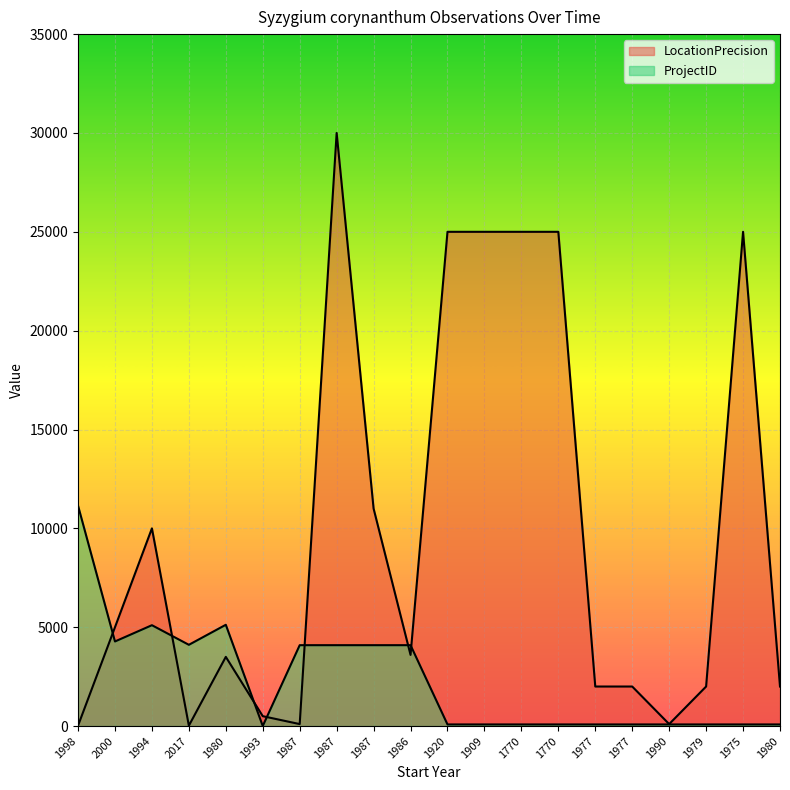

What is the maximum value for ProjectID?

11149